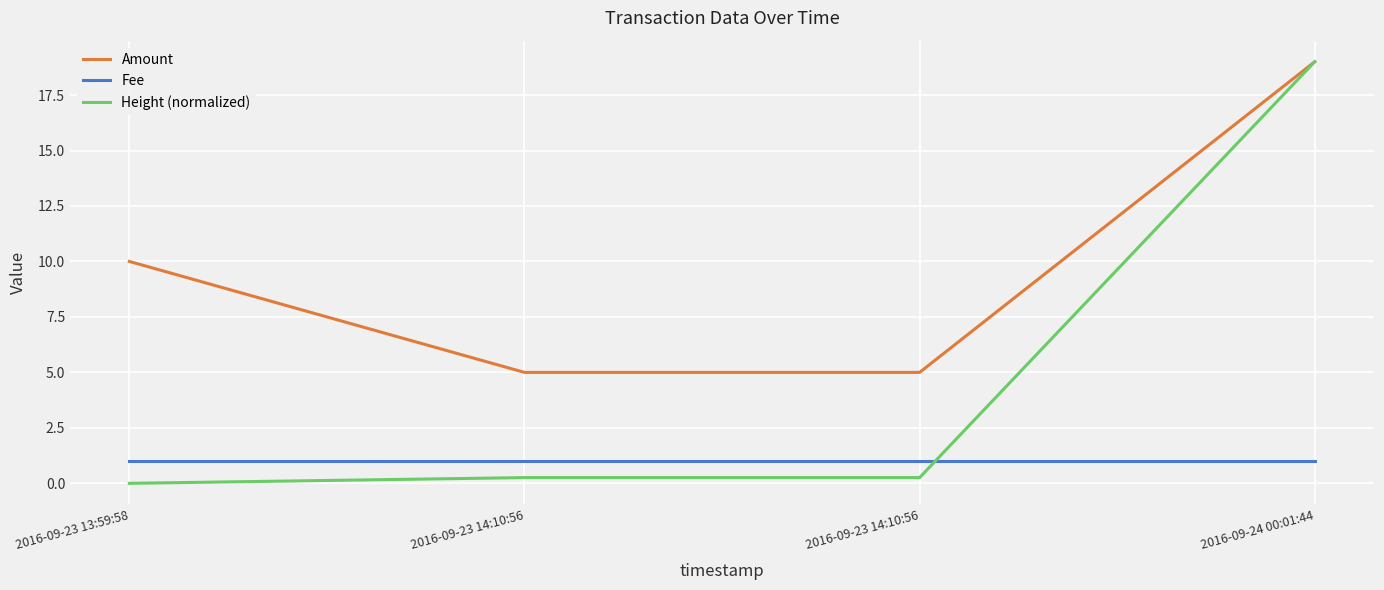

True or false: Fee and Amount cross at least once.

False